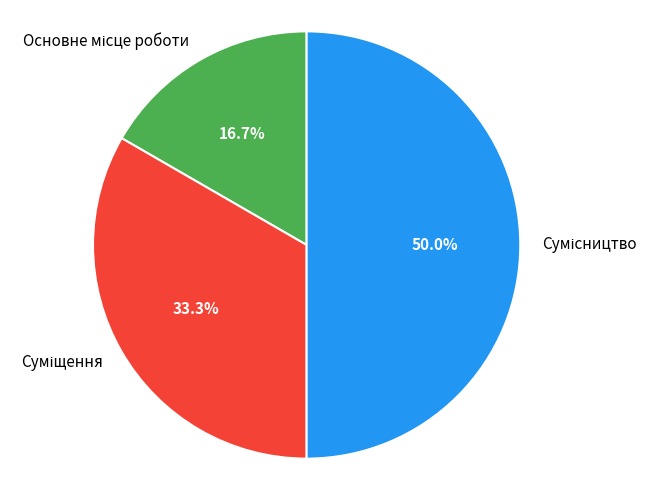

Is there a majority slice in this chart?

No